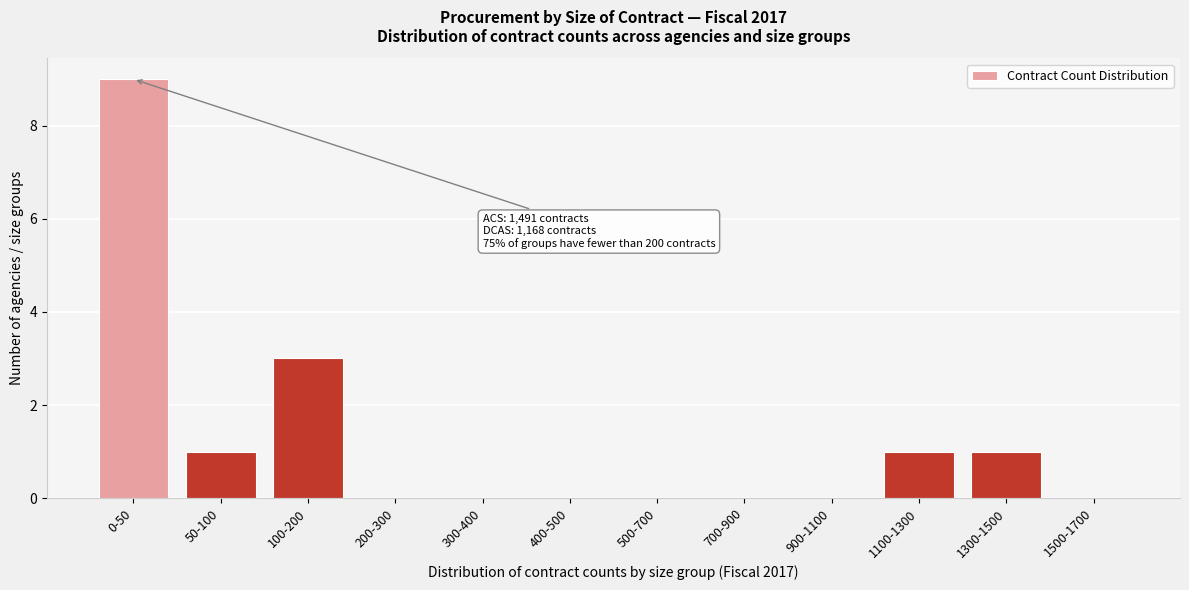

Reading left to right, transcribe all the data shown in this chart.

0-50=9	50-100=1	100-200=3	200-300=0	300-400=0	400-500=0	500-700=0	700-900=0	900-1100=0	1100-1300=1	1300-1500=1	1500-1700=0